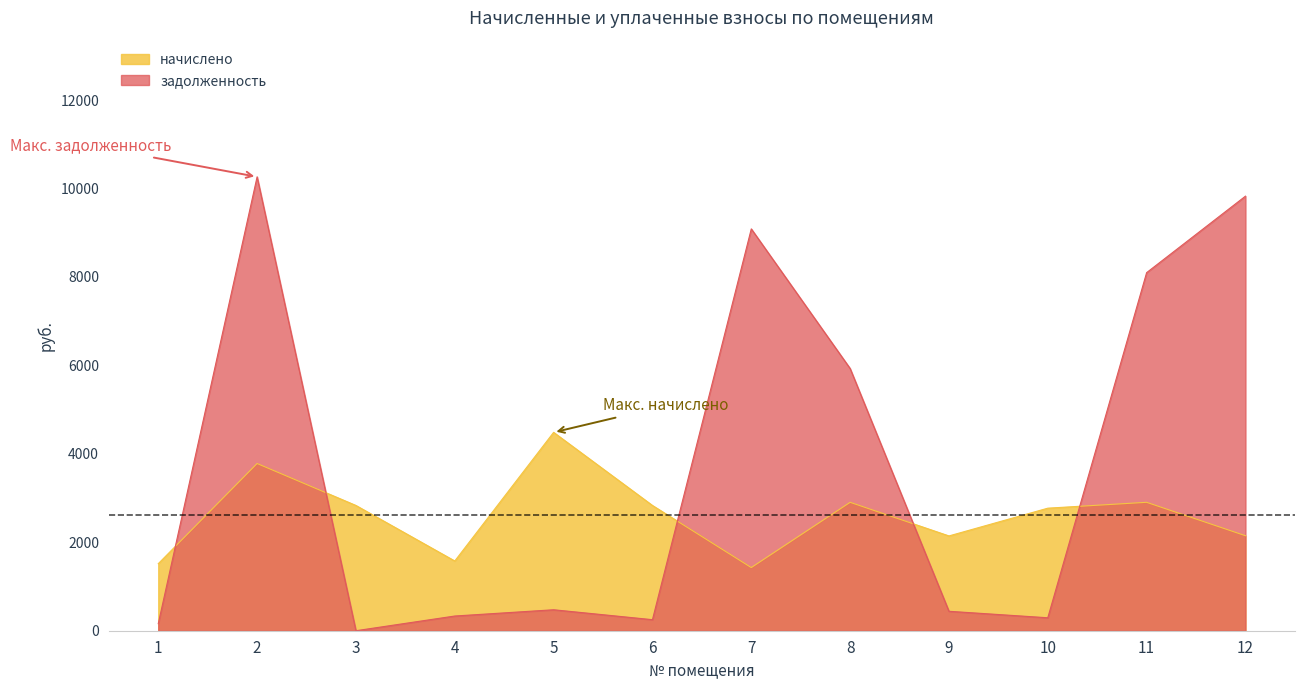

Reading left to right, transcribe all the data shown in this chart.

начислено: 1=1515.6	2=3781.3	3=2832.2	4=1576.8	5=4485.5	6=2832.2	7=1428.3	8=2903.6	9=2143.3	10=2770.9	11=2903.6	12=2148.4
задолженность: 1=159.6	2=10262.9	3=0.0	4=332.5	5=474.0	6=249.6	7=9085.7	8=5928.9	9=439.6	10=292.9	11=8096.9	12=9826.3